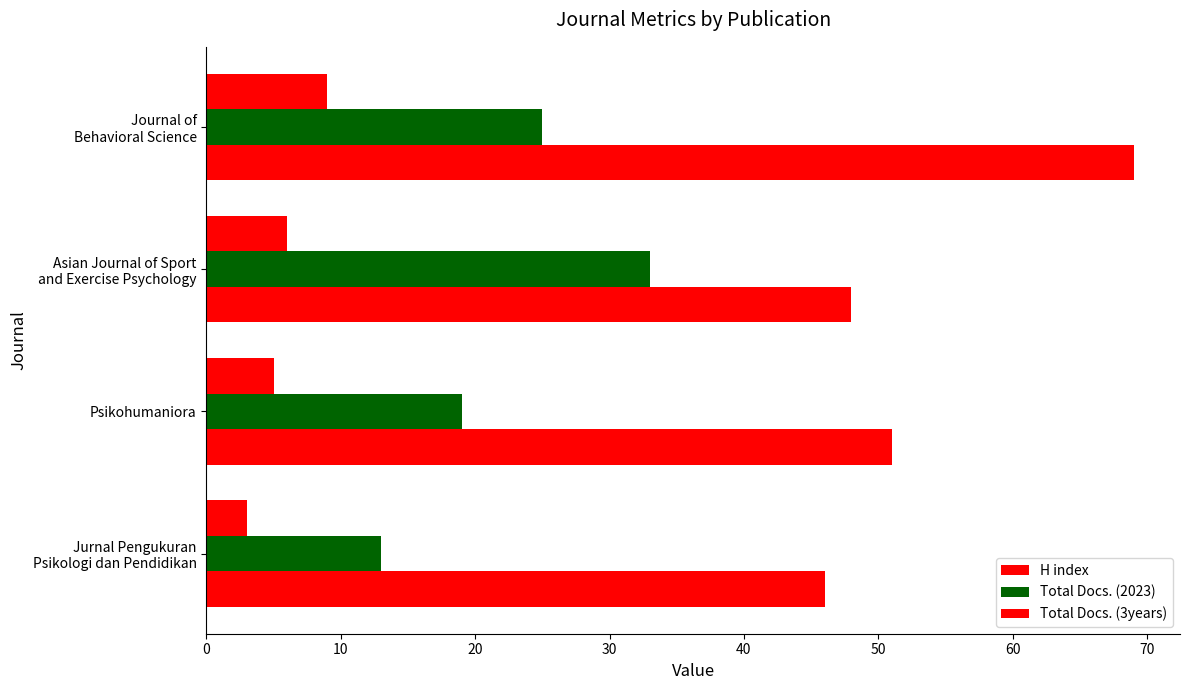

What is the difference between the maximum and minimum values in the Total Docs. (2023) series?

20